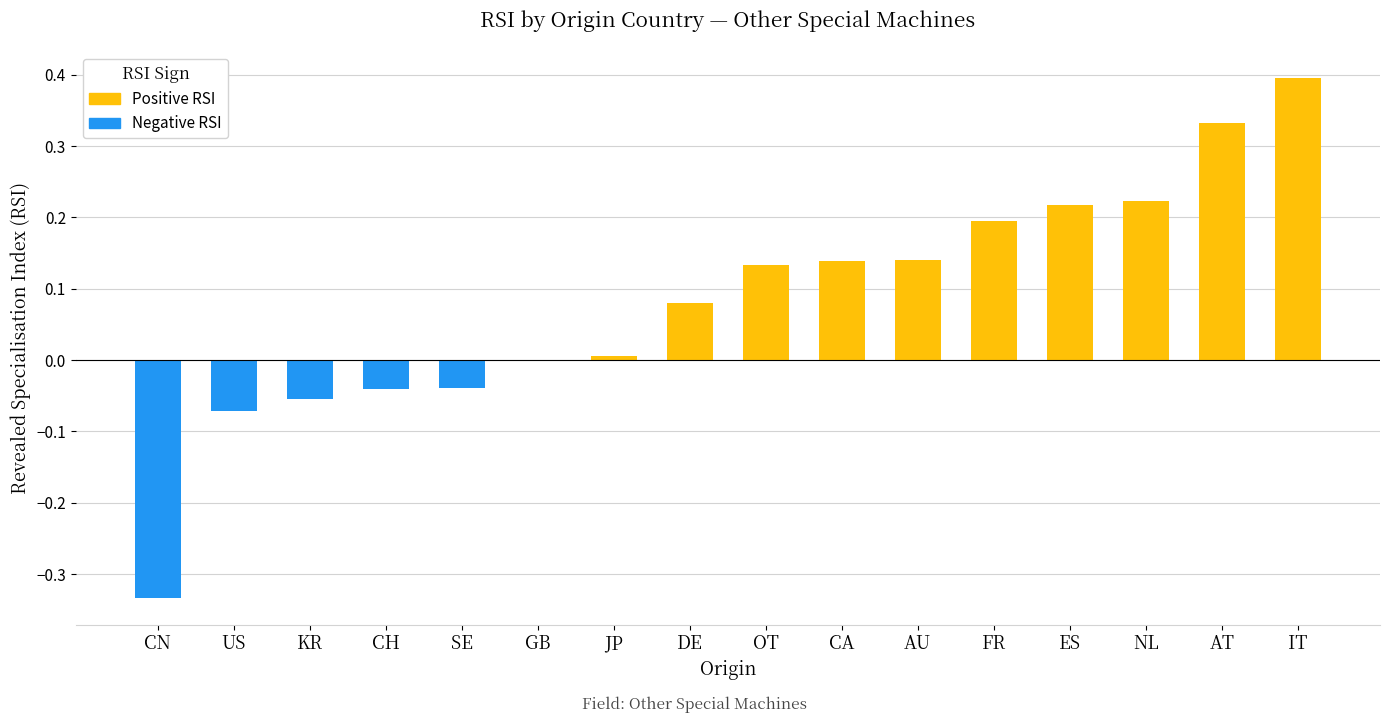

What is the difference between the maximum and minimum values?

0.7